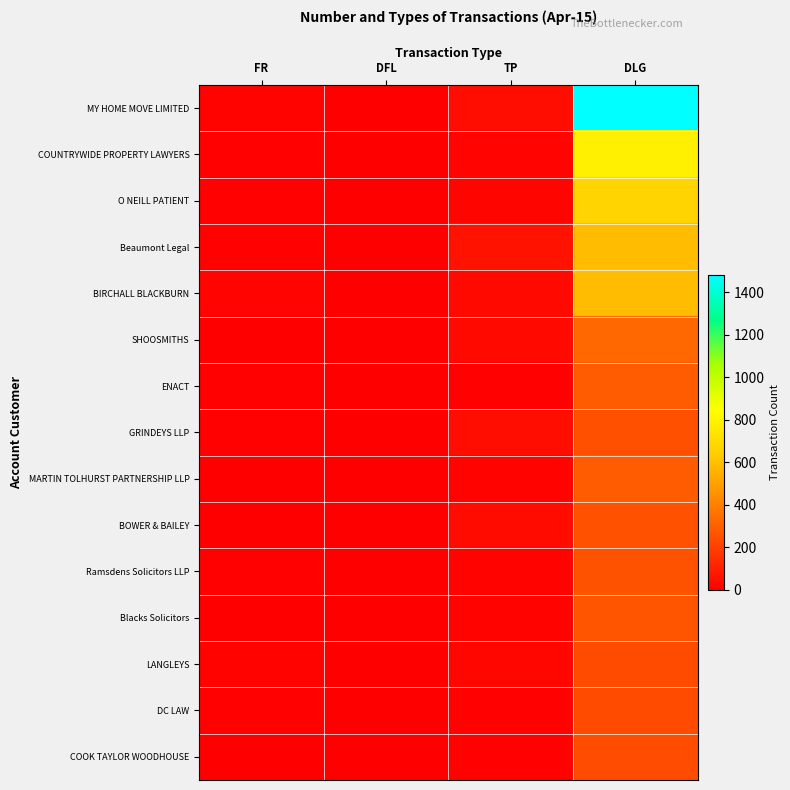

At which category is the sum across all series the highest?

DLG